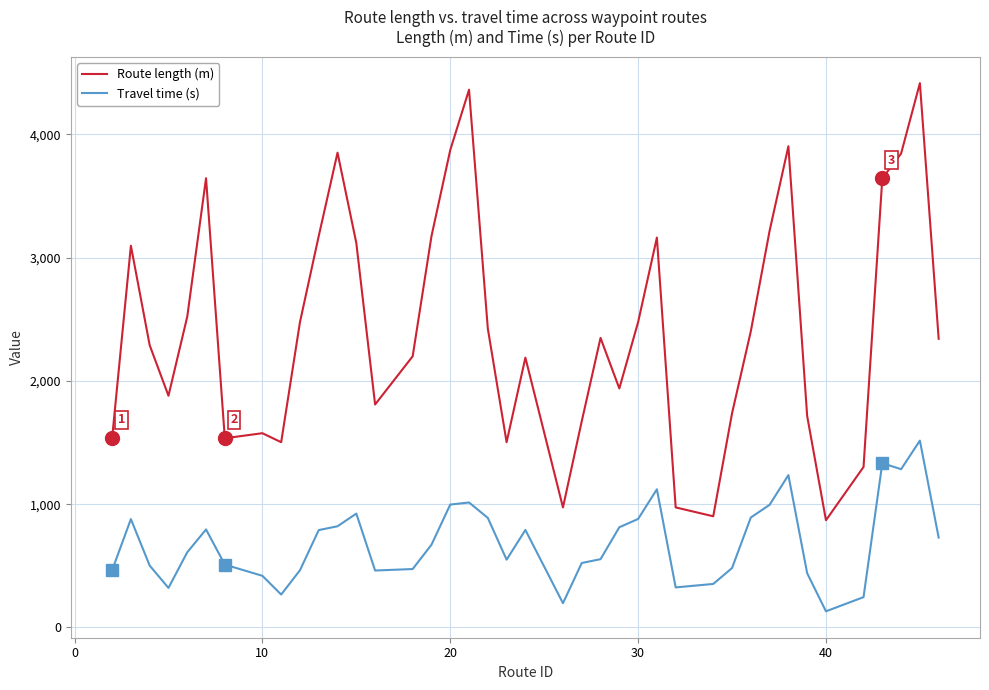

What are all the series names shown in the legend?

Route length (m), Travel time (s)